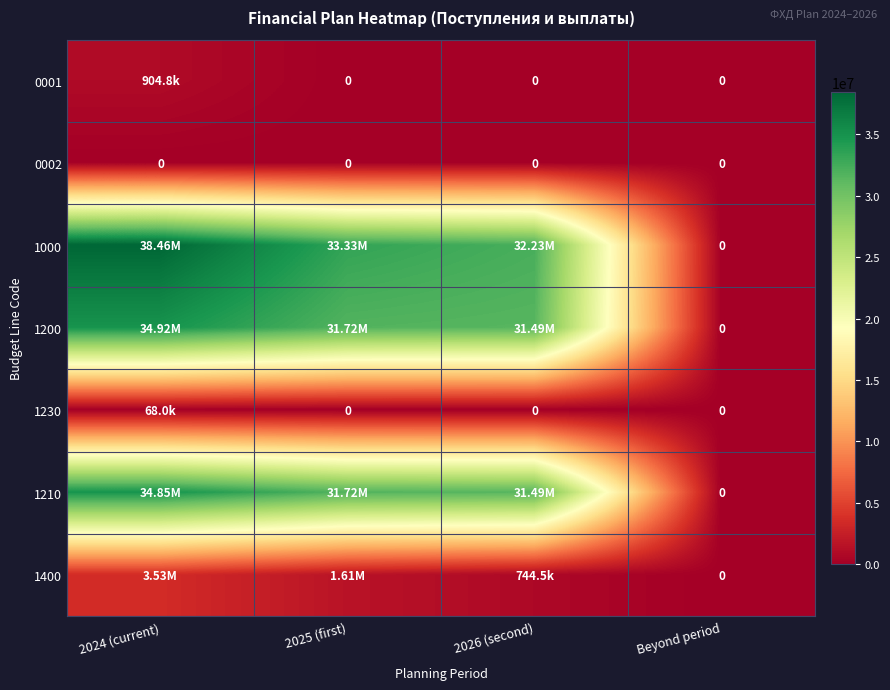

Between 2025 (first) and 2024 (current), which is larger?

2024 (current)